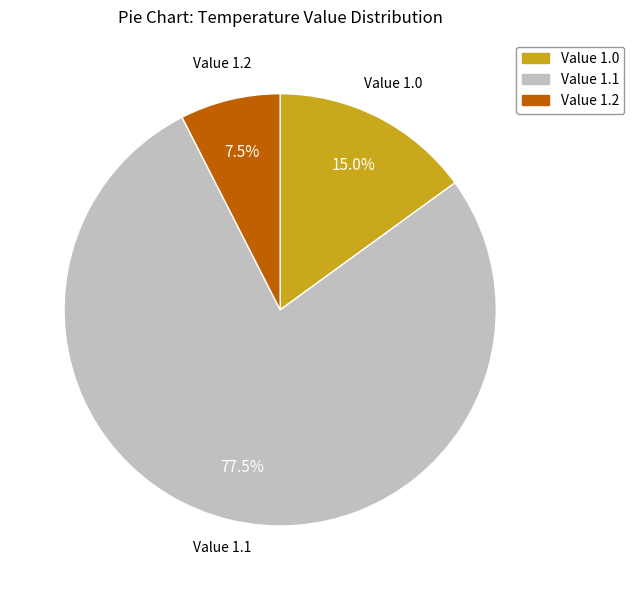

How many slices are in this pie chart?

3